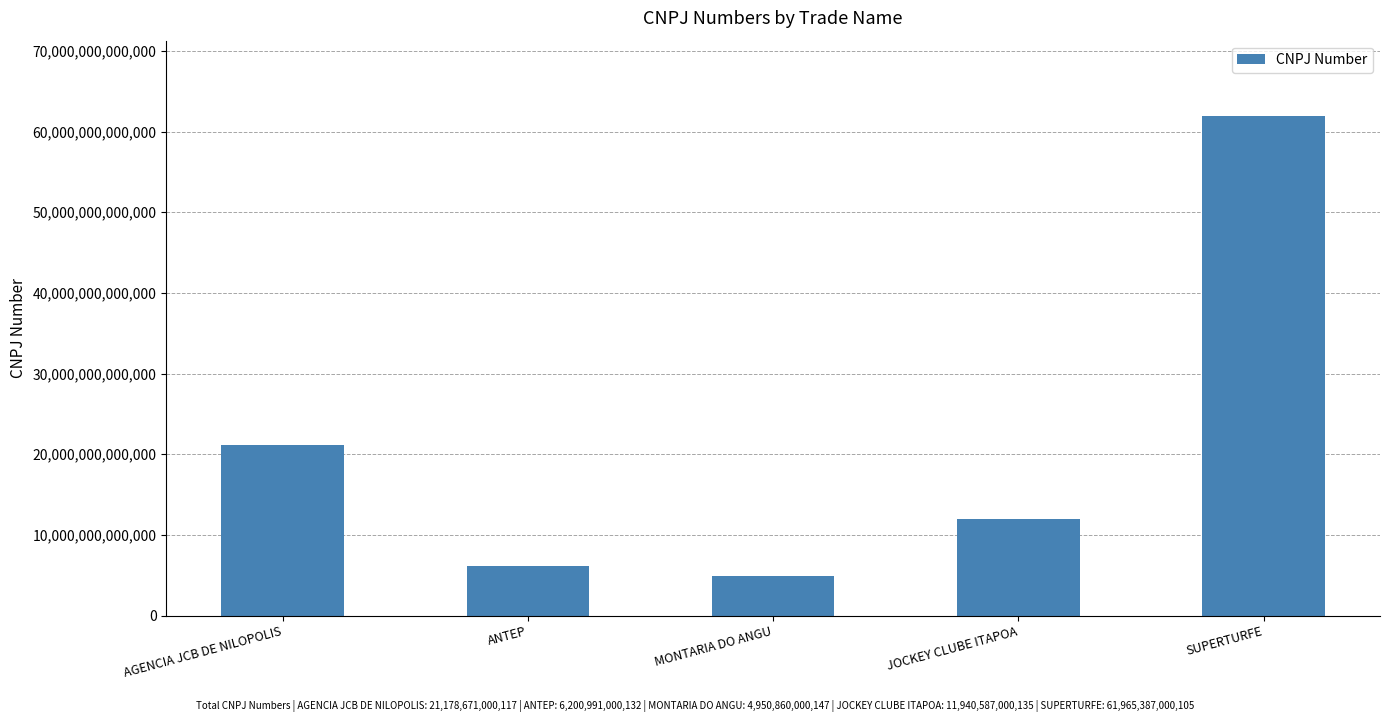

What is the label of the 1st bar from the left?

AGENCIA JCB DE NILOPOLIS